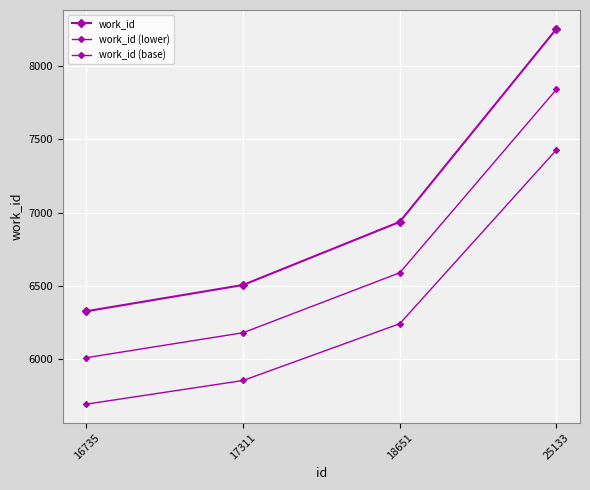

At which label is work_id (base) closest to 6561?

18651